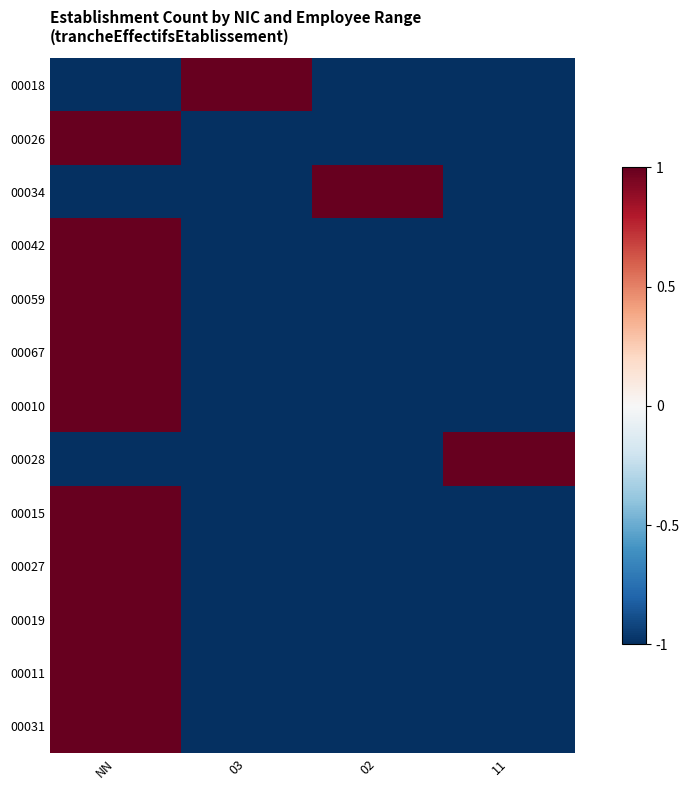

At which category does the chart reach its minimum across all series?

NN